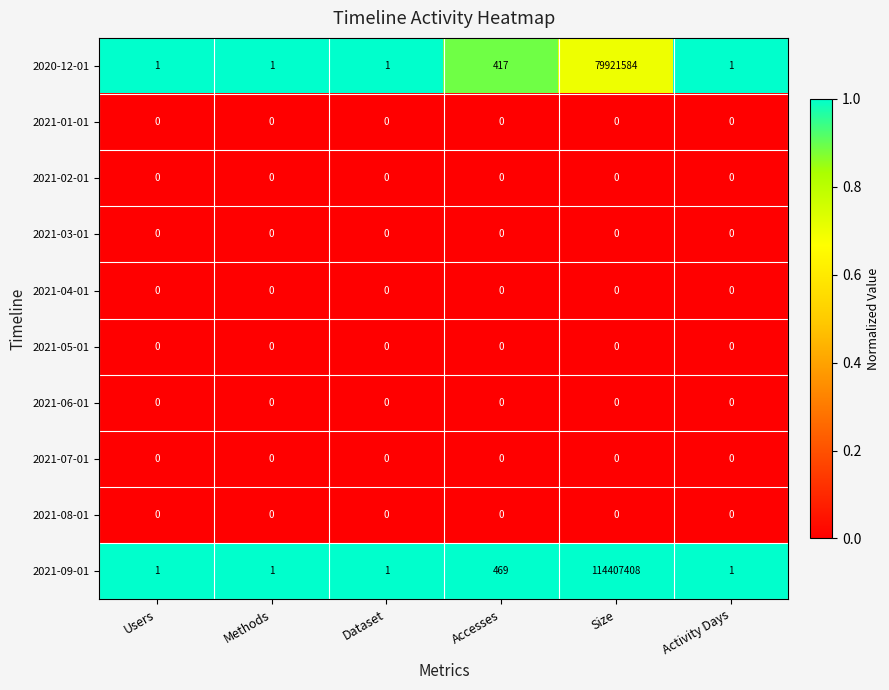

What is the greatest value displayed?

114407408